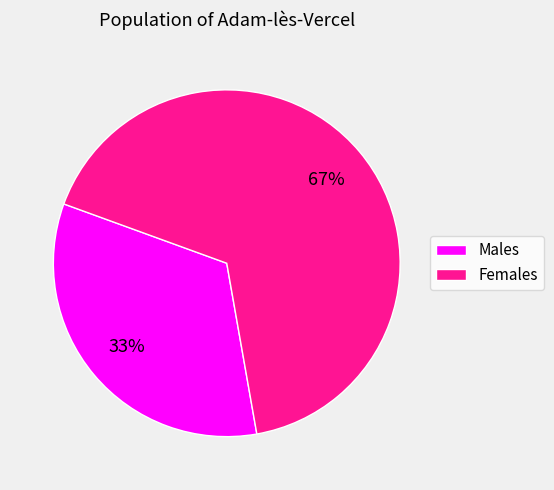

Is there any slice that represents more than half of the pie?

Yes